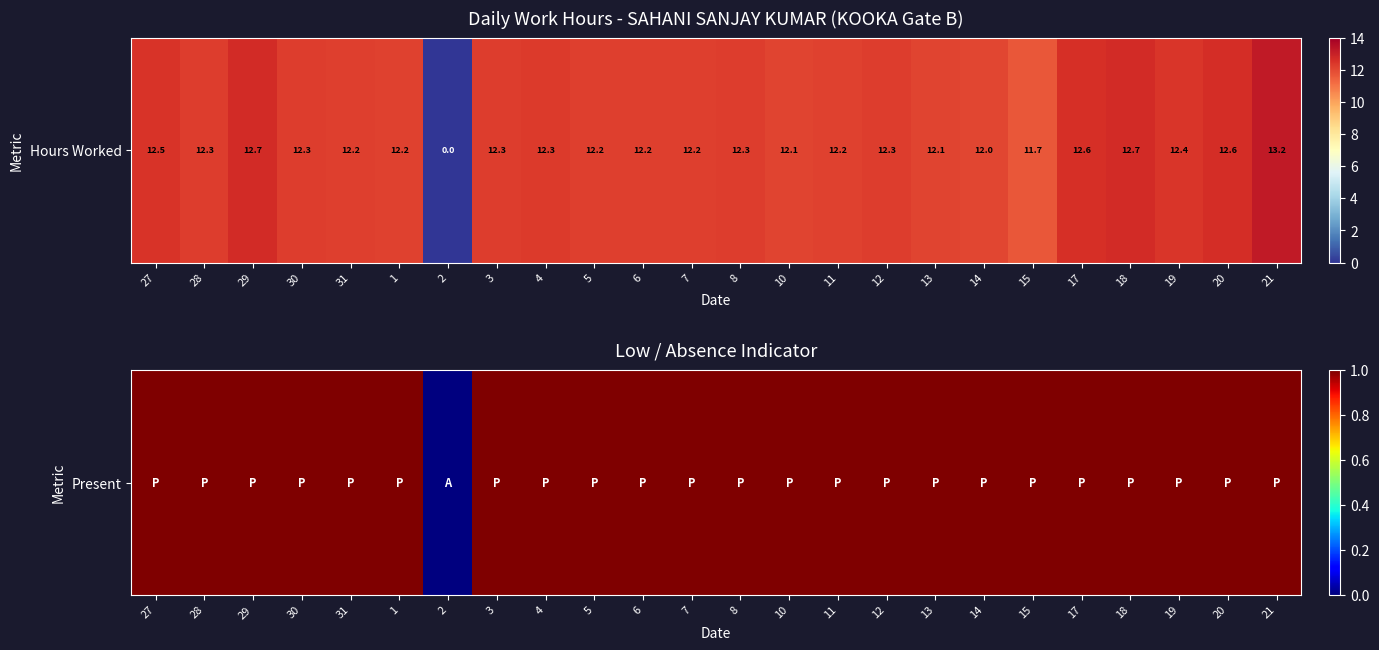

List the labels in order of value, largest first.

27, 28, 29, 30, 31, 1, 3, 4, 5, 6, 7, 8, 10, 11, 12, 13, 14, 15, 17, 18, 19, 20, 21, 2